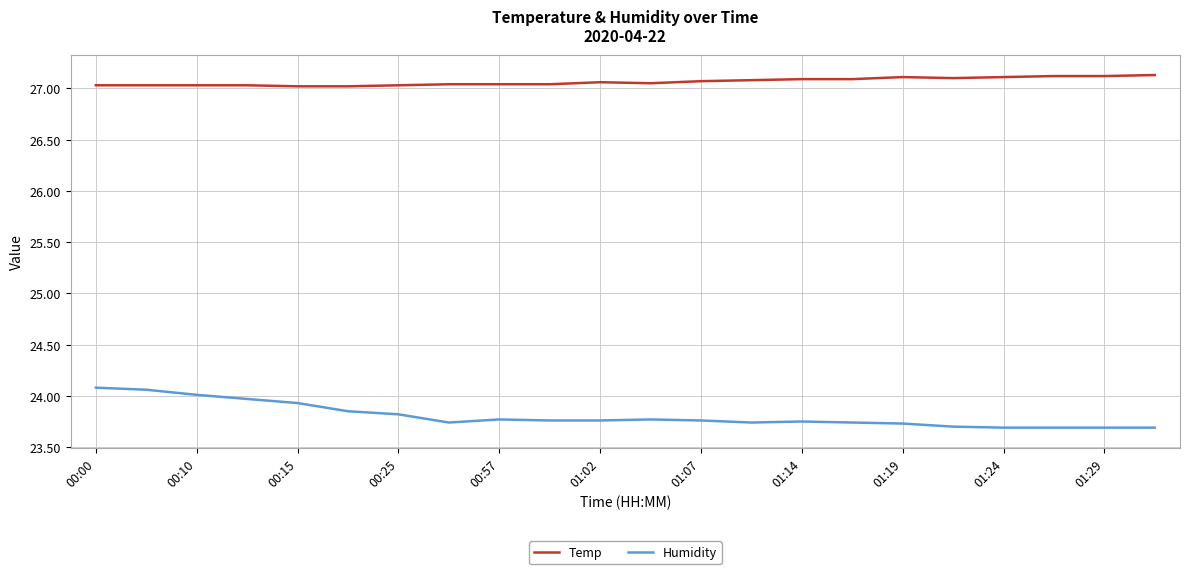

List the series in order of their peak value, lowest first.

Humidity, Temp